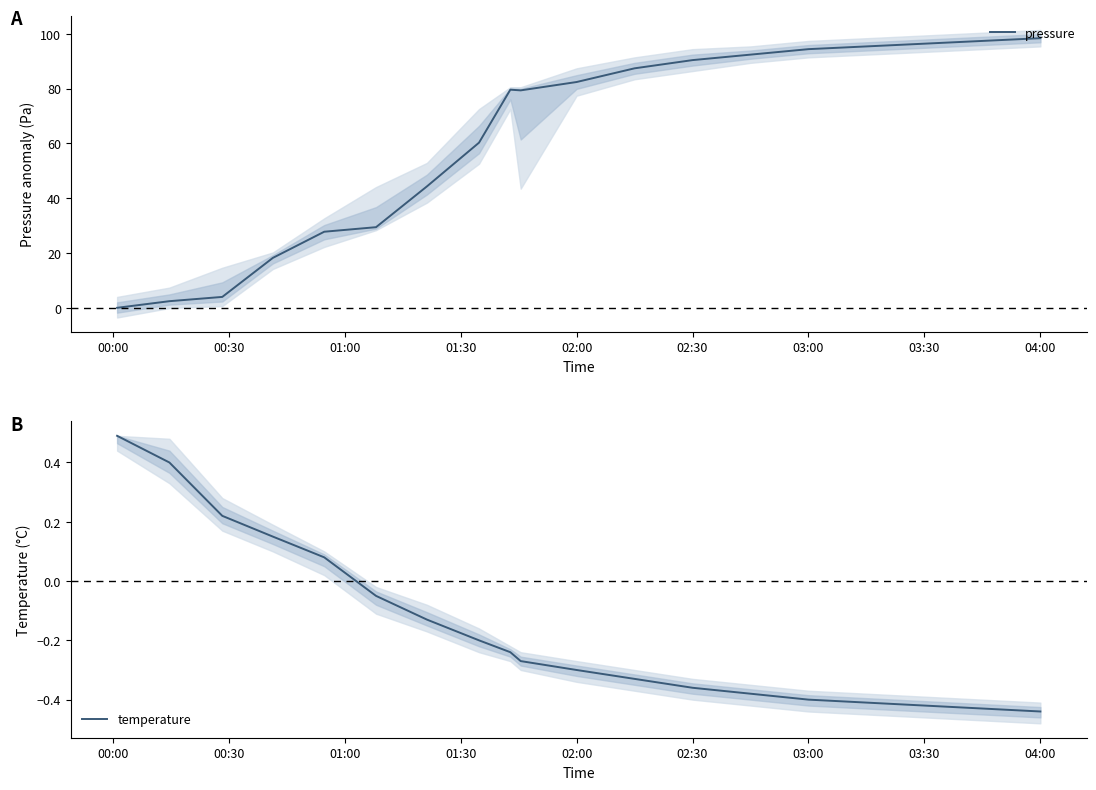

How many data points does each series have?

19